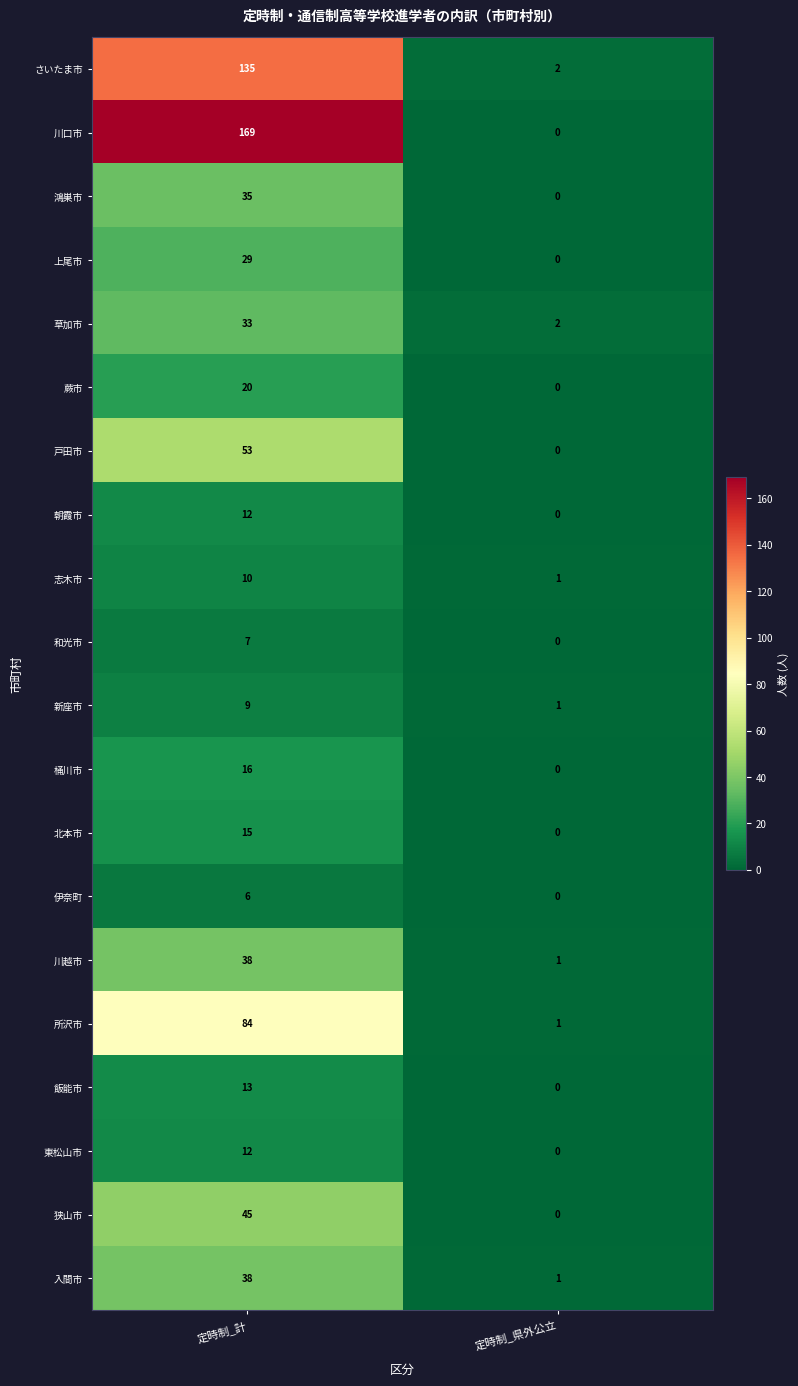

Count the number of data series in this chart.

20